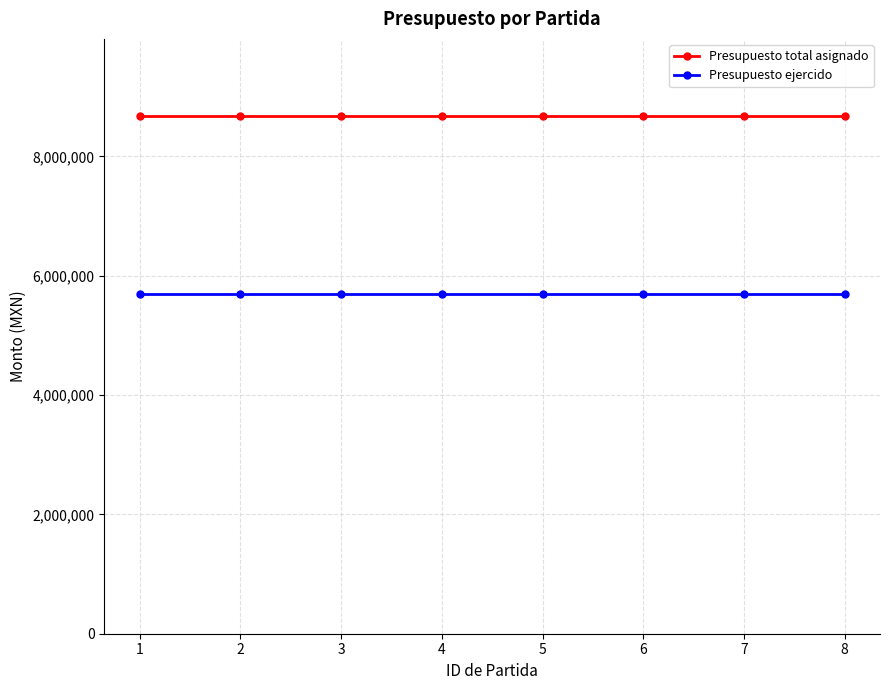

List the series in order of their peak value, lowest first.

Presupuesto ejercido, Presupuesto total asignado